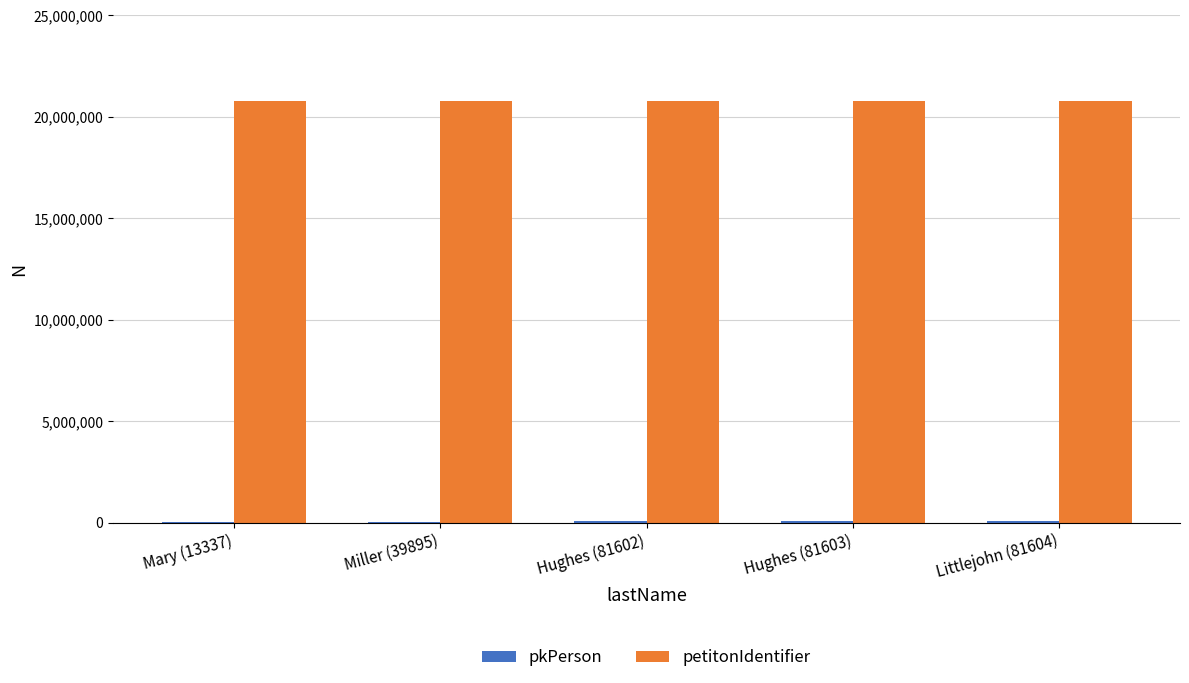

Which series has the largest total across all categories?

petitonIdentifier